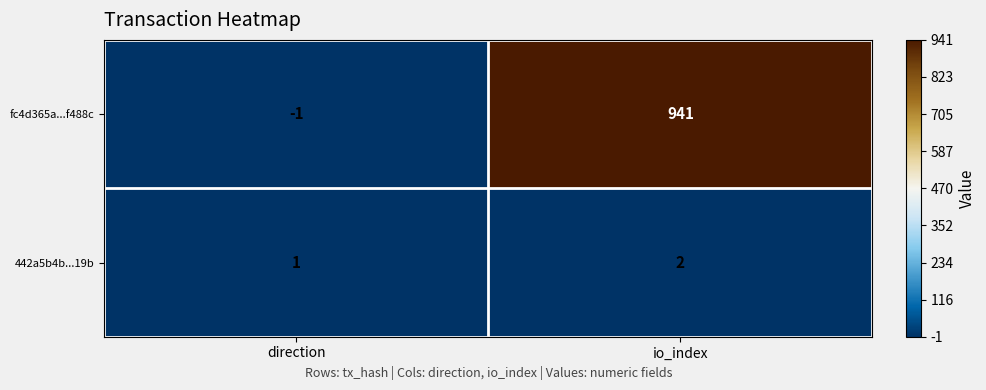

Between direction and io_index, which series saw the biggest shift?

fc4d365a...f488c